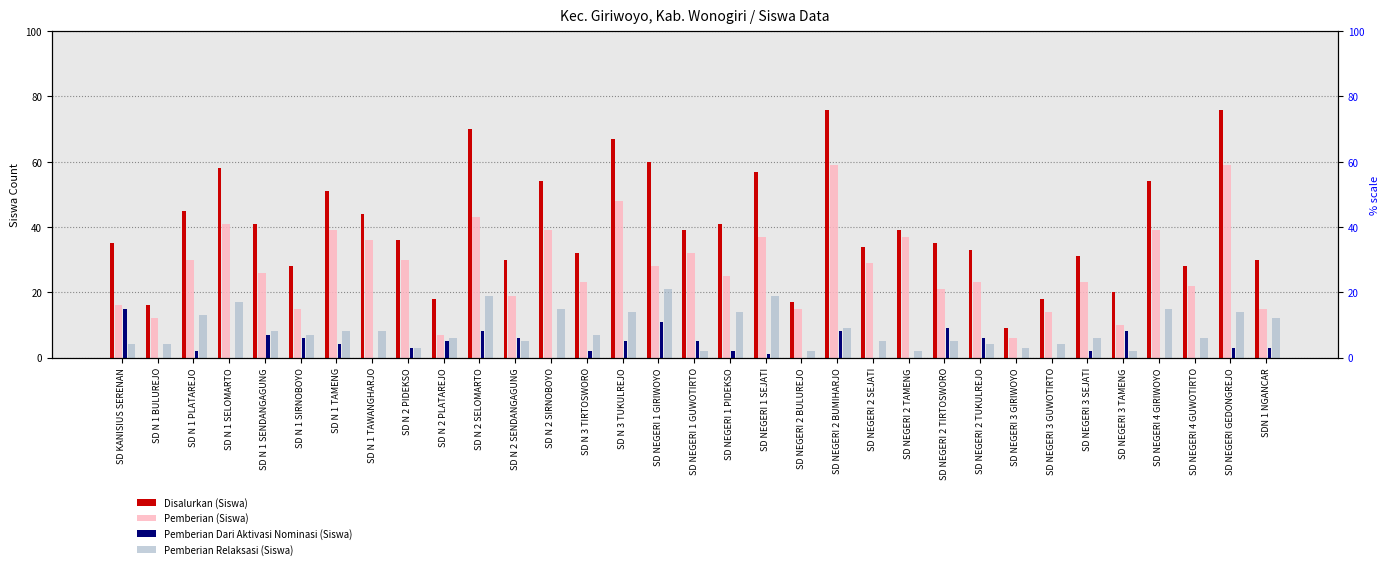

Reading left to right, extract all data points from this chart.

Disalurkan (Siswa): SD KANISIUS SERENAN=35	SD N 1 BULUREJO=16	SD N 1 PLATAREJO=45	SD N 1 SELOMARTO=58	SD N 1 SENDANGAGUNG=41	SD N 1 SIRNOBOYO=28	SD N 1 TAMENG=51	SD N 1 TAWANGHARJO=44	SD N 2 PIDEKSO=36	SD N 2 PLATAREJO=18	SD N 2 SELOMARTO=70	SD N 2 SENDANGAGUNG=30	SD N 2 SIRNOBOYO=54	SD N 3 TIRTOSWORO=32	SD N 3 TUKULREJO=67	SD NEGERI 1 GIRIWOYO=60	SD NEGERI 1 GUWOTIRTO=39	SD NEGERI 1 PIDEKSO=41	SD NEGERI 1 SEJATI=57	SD NEGERI 2 BULUREJO=17	SD NEGERI 2 BUMIHARJO=76	SD NEGERI 2 SEJATI=34	SD NEGERI 2 TAMENG=39	SD NEGERI 2 TIRTOSWORO=35	SD NEGERI 2 TUKULREJO=33	SD NEGERI 3 GIRIWOYO=9	SD NEGERI 3 GUWOTIRTO=18	SD NEGERI 3 SEJATI=31	SD NEGERI 3 TAMENG=20	SD NEGERI 4 GIRIWOYO=54	SD NEGERI 4 GUWOTIRTO=28	SD NEGERI GEDONGREJO=76	SDN 1 NGANCAR=30
Pemberian (Siswa): SD KANISIUS SERENAN=16	SD N 1 BULUREJO=12	SD N 1 PLATAREJO=30	SD N 1 SELOMARTO=41	SD N 1 SENDANGAGUNG=26	SD N 1 SIRNOBOYO=15	SD N 1 TAMENG=39	SD N 1 TAWANGHARJO=36	SD N 2 PIDEKSO=30	SD N 2 PLATAREJO=7	SD N 2 SELOMARTO=43	SD N 2 SENDANGAGUNG=19	SD N 2 SIRNOBOYO=39	SD N 3 TIRTOSWORO=23	SD N 3 TUKULREJO=48	SD NEGERI 1 GIRIWOYO=28	SD NEGERI 1 GUWOTIRTO=32	SD NEGERI 1 PIDEKSO=25	SD NEGERI 1 SEJATI=37	SD NEGERI 2 BULUREJO=15	SD NEGERI 2 BUMIHARJO=59	SD NEGERI 2 SEJATI=29	SD NEGERI 2 TAMENG=37	SD NEGERI 2 TIRTOSWORO=21	SD NEGERI 2 TUKULREJO=23	SD NEGERI 3 GIRIWOYO=6	SD NEGERI 3 GUWOTIRTO=14	SD NEGERI 3 SEJATI=23	SD NEGERI 3 TAMENG=10	SD NEGERI 4 GIRIWOYO=39	SD NEGERI 4 GUWOTIRTO=22	SD NEGERI GEDONGREJO=59	SDN 1 NGANCAR=15
Pemberian Dari Aktivasi Nominasi (Siswa): SD KANISIUS SERENAN=15	SD N 1 BULUREJO=0	SD N 1 PLATAREJO=2	SD N 1 SELOMARTO=0	SD N 1 SENDANGAGUNG=7	SD N 1 SIRNOBOYO=6	SD N 1 TAMENG=4	SD N 1 TAWANGHARJO=0	SD N 2 PIDEKSO=3	SD N 2 PLATAREJO=5	SD N 2 SELOMARTO=8	SD N 2 SENDANGAGUNG=6	SD N 2 SIRNOBOYO=0	SD N 3 TIRTOSWORO=2	SD N 3 TUKULREJO=5	SD NEGERI 1 GIRIWOYO=11	SD NEGERI 1 GUWOTIRTO=5	SD NEGERI 1 PIDEKSO=2	SD NEGERI 1 SEJATI=1	SD NEGERI 2 BULUREJO=0	SD NEGERI 2 BUMIHARJO=8	SD NEGERI 2 SEJATI=0	SD NEGERI 2 TAMENG=0	SD NEGERI 2 TIRTOSWORO=9	SD NEGERI 2 TUKULREJO=6	SD NEGERI 3 GIRIWOYO=0	SD NEGERI 3 GUWOTIRTO=0	SD NEGERI 3 SEJATI=2	SD NEGERI 3 TAMENG=8	SD NEGERI 4 GIRIWOYO=0	SD NEGERI 4 GUWOTIRTO=0	SD NEGERI GEDONGREJO=3	SDN 1 NGANCAR=3
Pemberian Relaksasi (Siswa): SD KANISIUS SERENAN=4	SD N 1 BULUREJO=4	SD N 1 PLATAREJO=13	SD N 1 SELOMARTO=17	SD N 1 SENDANGAGUNG=8	SD N 1 SIRNOBOYO=7	SD N 1 TAMENG=8	SD N 1 TAWANGHARJO=8	SD N 2 PIDEKSO=3	SD N 2 PLATAREJO=6	SD N 2 SELOMARTO=19	SD N 2 SENDANGAGUNG=5	SD N 2 SIRNOBOYO=15	SD N 3 TIRTOSWORO=7	SD N 3 TUKULREJO=14	SD NEGERI 1 GIRIWOYO=21	SD NEGERI 1 GUWOTIRTO=2	SD NEGERI 1 PIDEKSO=14	SD NEGERI 1 SEJATI=19	SD NEGERI 2 BULUREJO=2	SD NEGERI 2 BUMIHARJO=9	SD NEGERI 2 SEJATI=5	SD NEGERI 2 TAMENG=2	SD NEGERI 2 TIRTOSWORO=5	SD NEGERI 2 TUKULREJO=4	SD NEGERI 3 GIRIWOYO=3	SD NEGERI 3 GUWOTIRTO=4	SD NEGERI 3 SEJATI=6	SD NEGERI 3 TAMENG=2	SD NEGERI 4 GIRIWOYO=15	SD NEGERI 4 GUWOTIRTO=6	SD NEGERI GEDONGREJO=14	SDN 1 NGANCAR=12